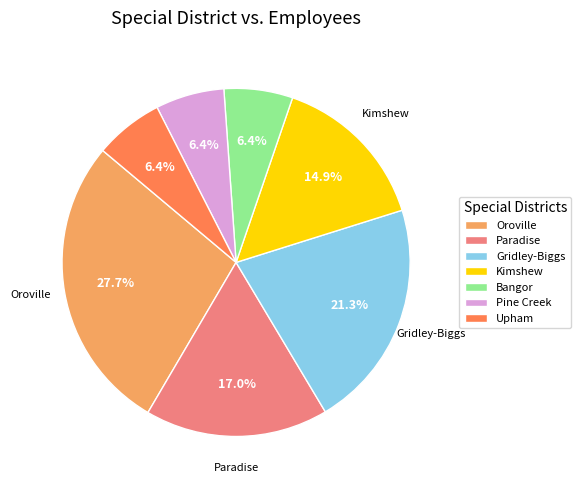

How many slices are in this pie chart?

7